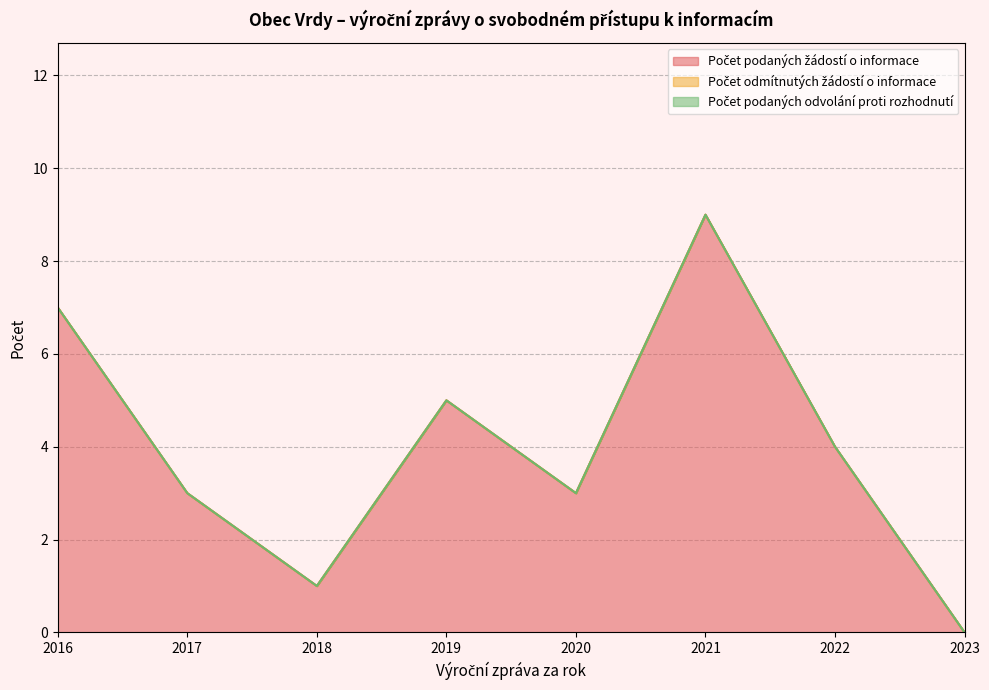

Is the value of Počet podaných odvolání proti rozhodnutí at 2023 greater than the value of Počet podaných žádostí o informace at 2021?

No